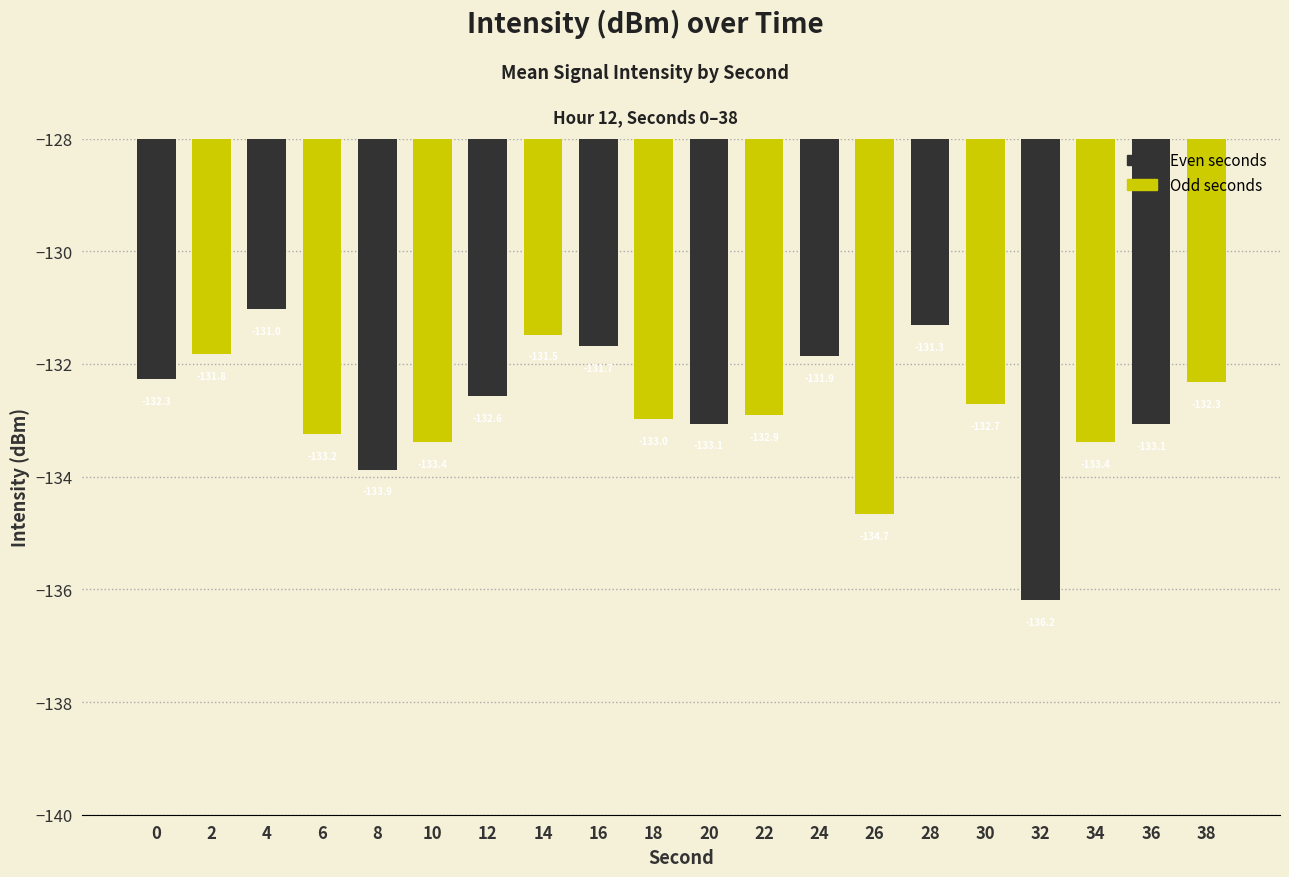

What is the difference between the maximum and minimum values?

5.2